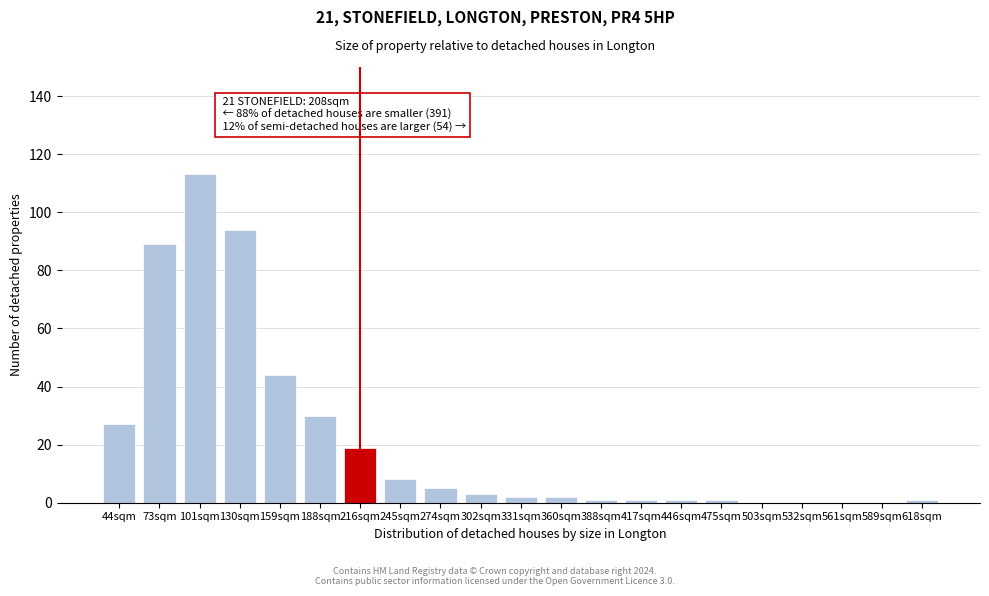

Reading right to left, transcribe all the data shown in this chart.

618sqm=1	589sqm=0	561sqm=0	532sqm=0	503sqm=0	475sqm=1	446sqm=1	417sqm=1	388sqm=1	360sqm=2	331sqm=2	302sqm=3	274sqm=5	245sqm=8	216sqm=19	188sqm=30	159sqm=44	130sqm=94	101sqm=113	73sqm=89	44sqm=27